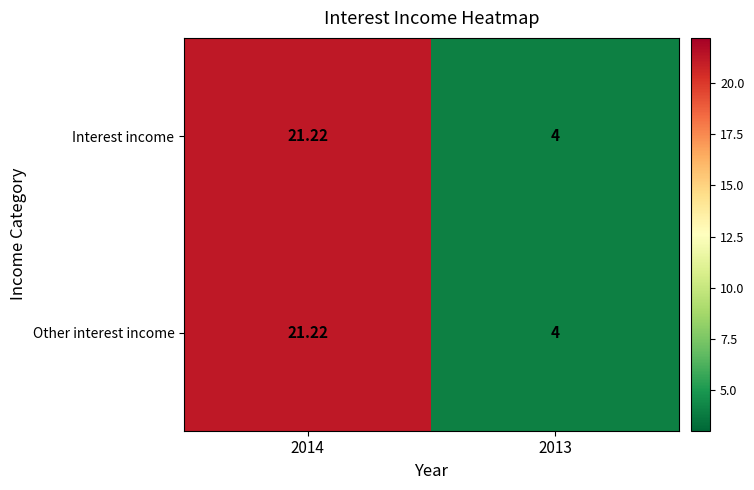

What is the smallest value displayed?

4.0